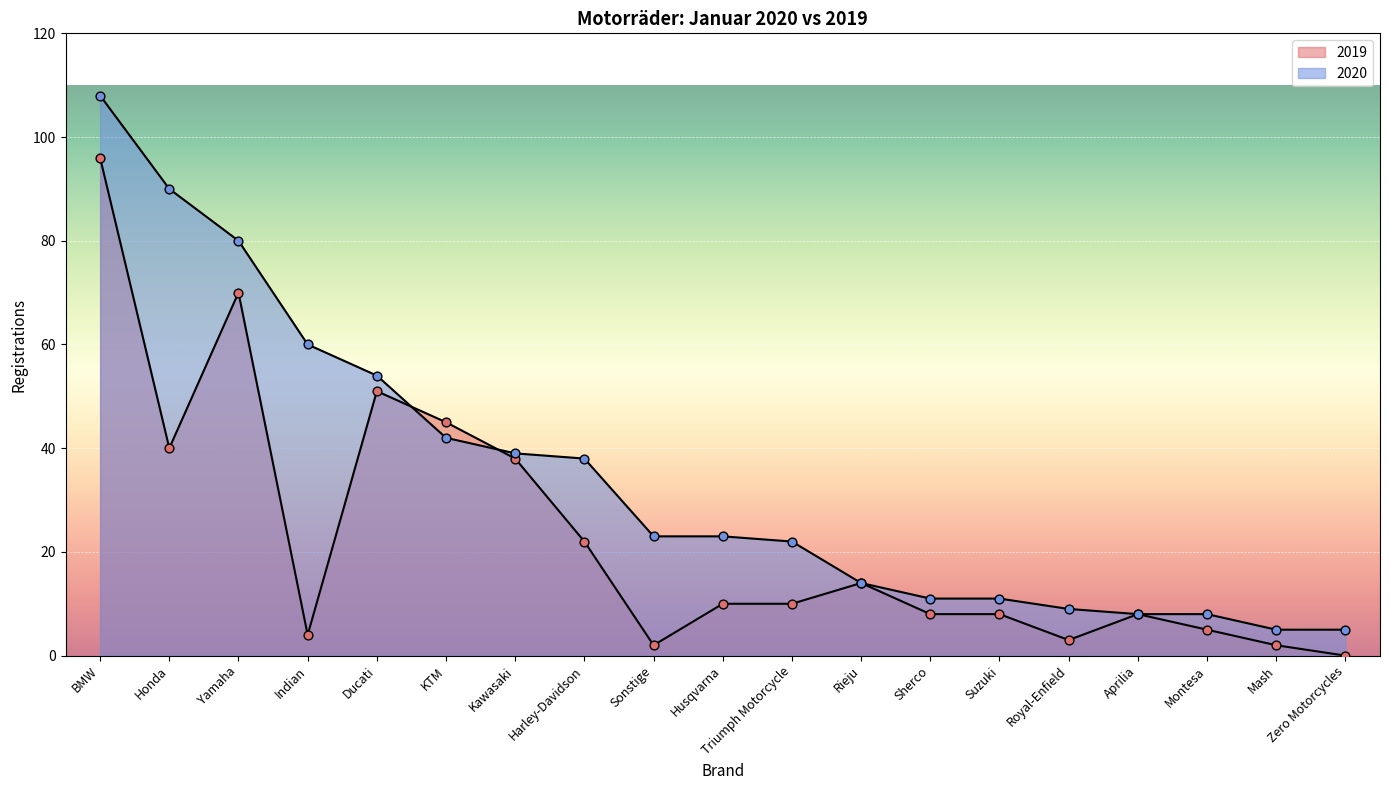

What are all the series names shown in the legend?

2020, 2019